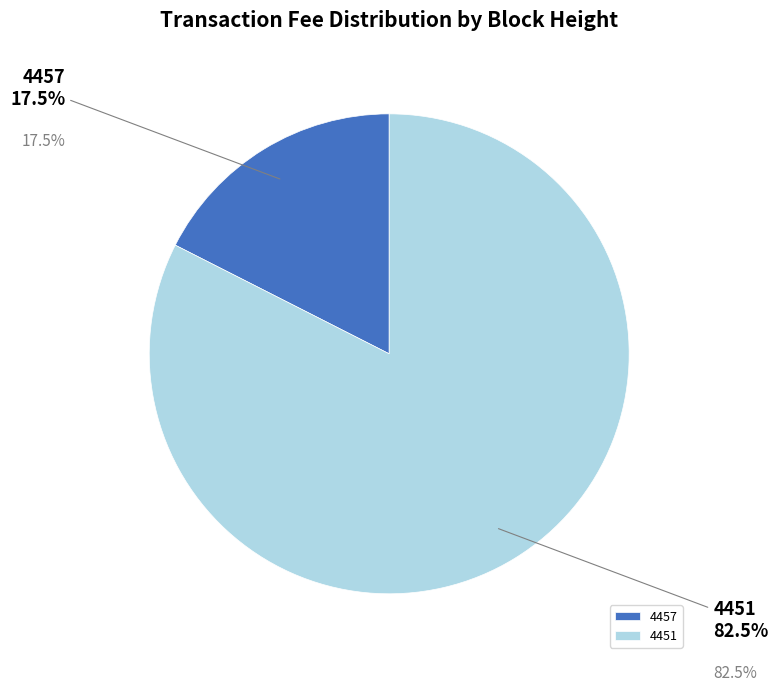

What is the ratio of the value at 4451 to the value at 4457?

4.7